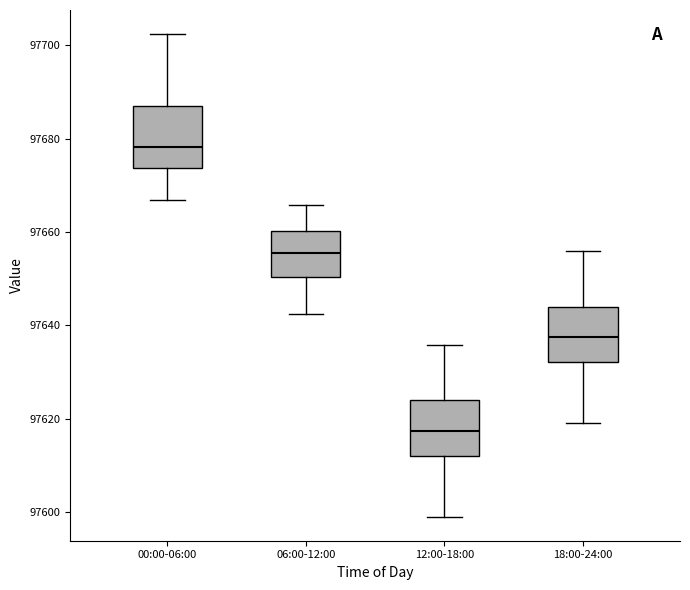

Reading left to right, transcribe this box plot: for each box, give where its median line is, the range the box spans, and where its two whiskers end, as read against the y-axis. The values are not printed on the chart, so give them approximately, as read against the axis.

00:00-06:00: median 97678, box 97674 to 97688, whiskers 97666 to 97702
06:00-12:00: median 97656, box 97650 to 97660, whiskers 97642 to 97666
12:00-18:00: median 97618, box 97612 to 97624, whiskers 97600 to 97636
18:00-24:00: median 97638, box 97632 to 97644, whiskers 97620 to 97656